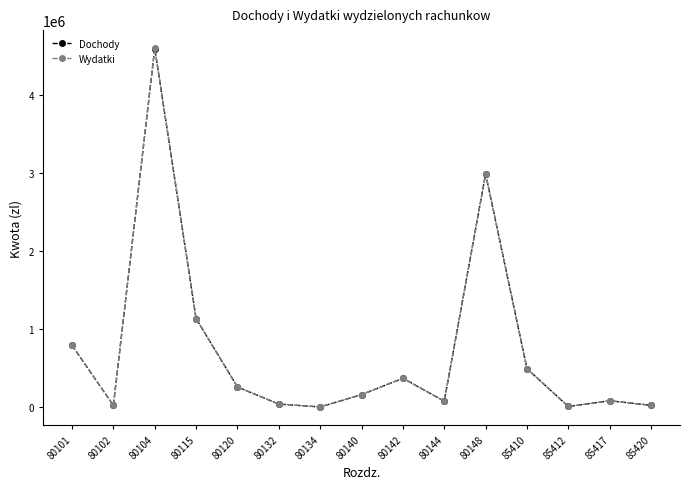

What is the difference between the Dochody values at 80132 and 80134?

36600.0